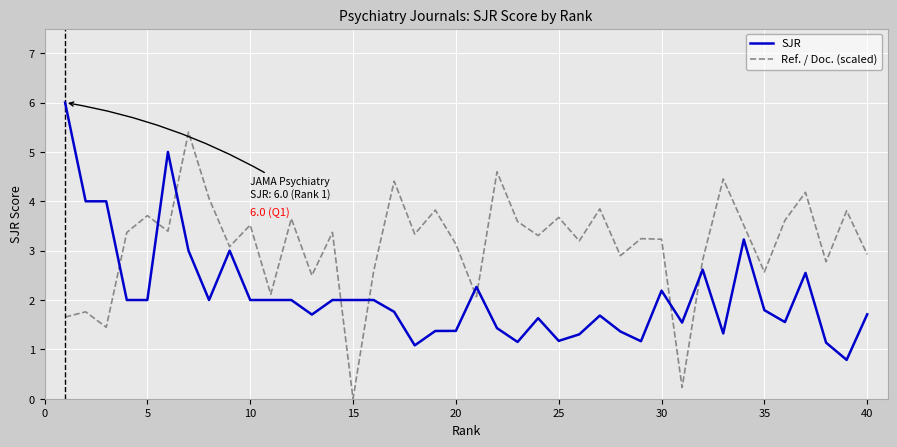

True or false: SJR and Ref. / Doc. (scaled) cross at least once.

True